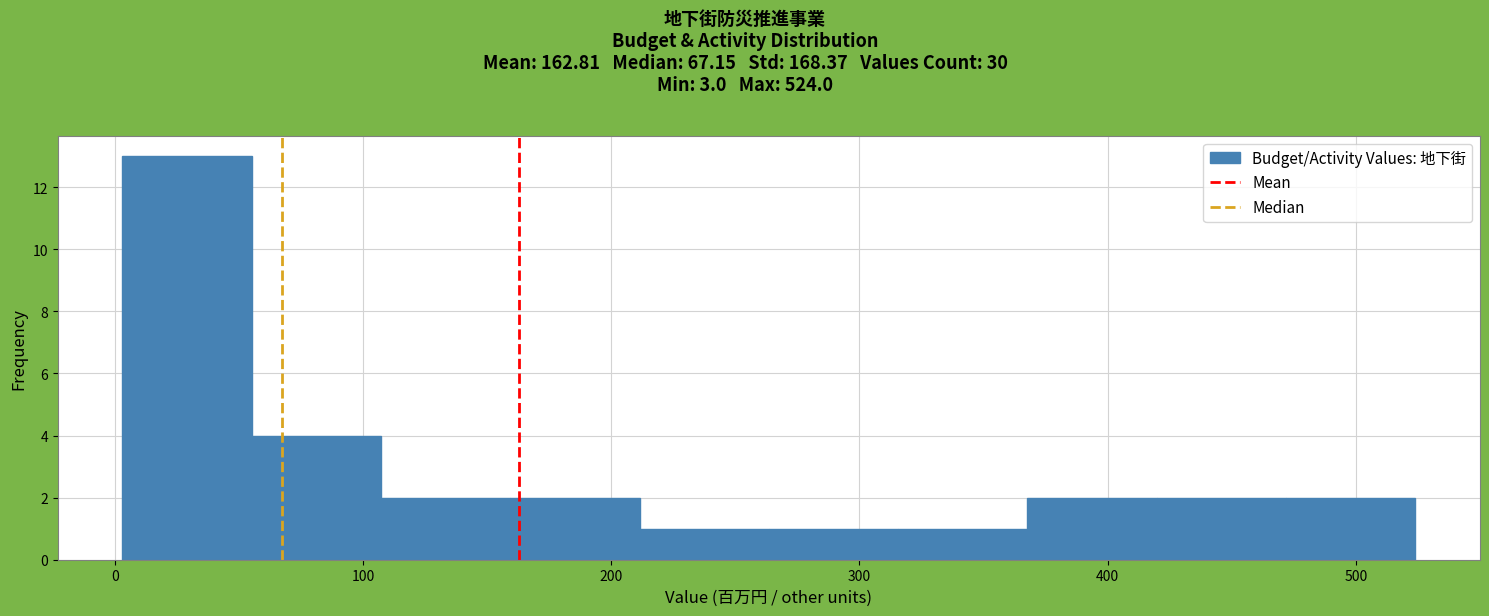

Reading left to right, list every bar in this chart as the range it spans on the x-axis followed by its height. Neither the bar edges nor the heights are printed on the chart, so give them approximately, as read against the axes.

0 to 60: 13
60 to 110: 4
110 to 160: 2
160 to 210: 2
210 to 260: 1
260 to 320: 1
320 to 370: 1
370 to 420: 2
420 to 470: 2
470 to 520: 2